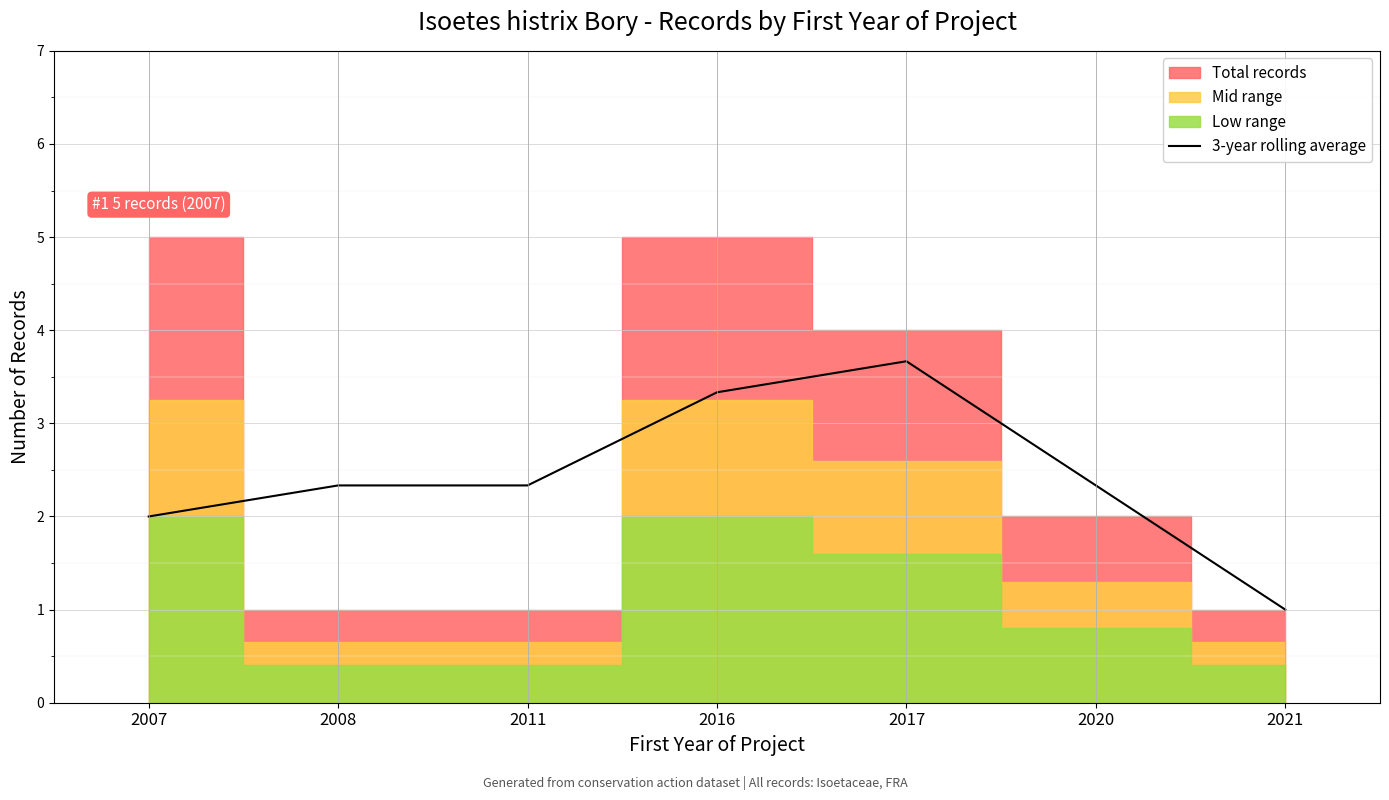

List the labels in order of value, largest first.

2017, 2016, 2020, 2008, 2011, 2007, 2021